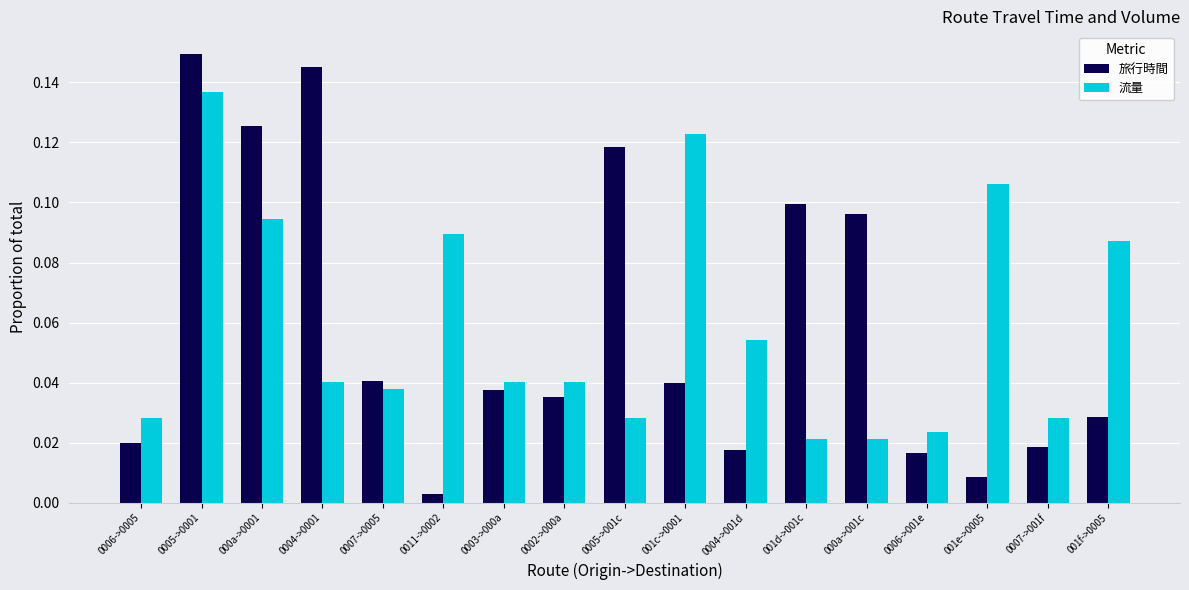

Which category has the highest value in the 流量 series?

0005->0001